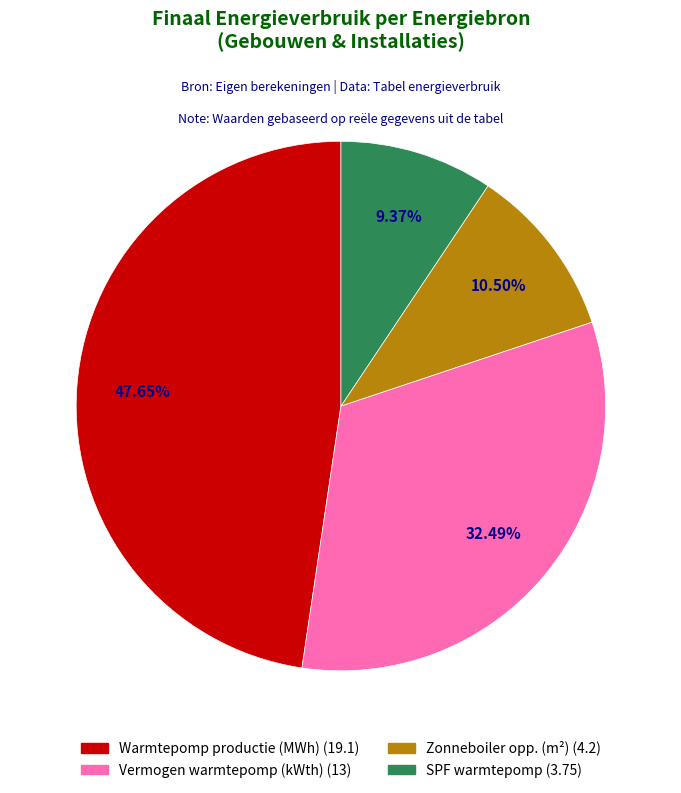

Is there a majority slice in this chart?

No